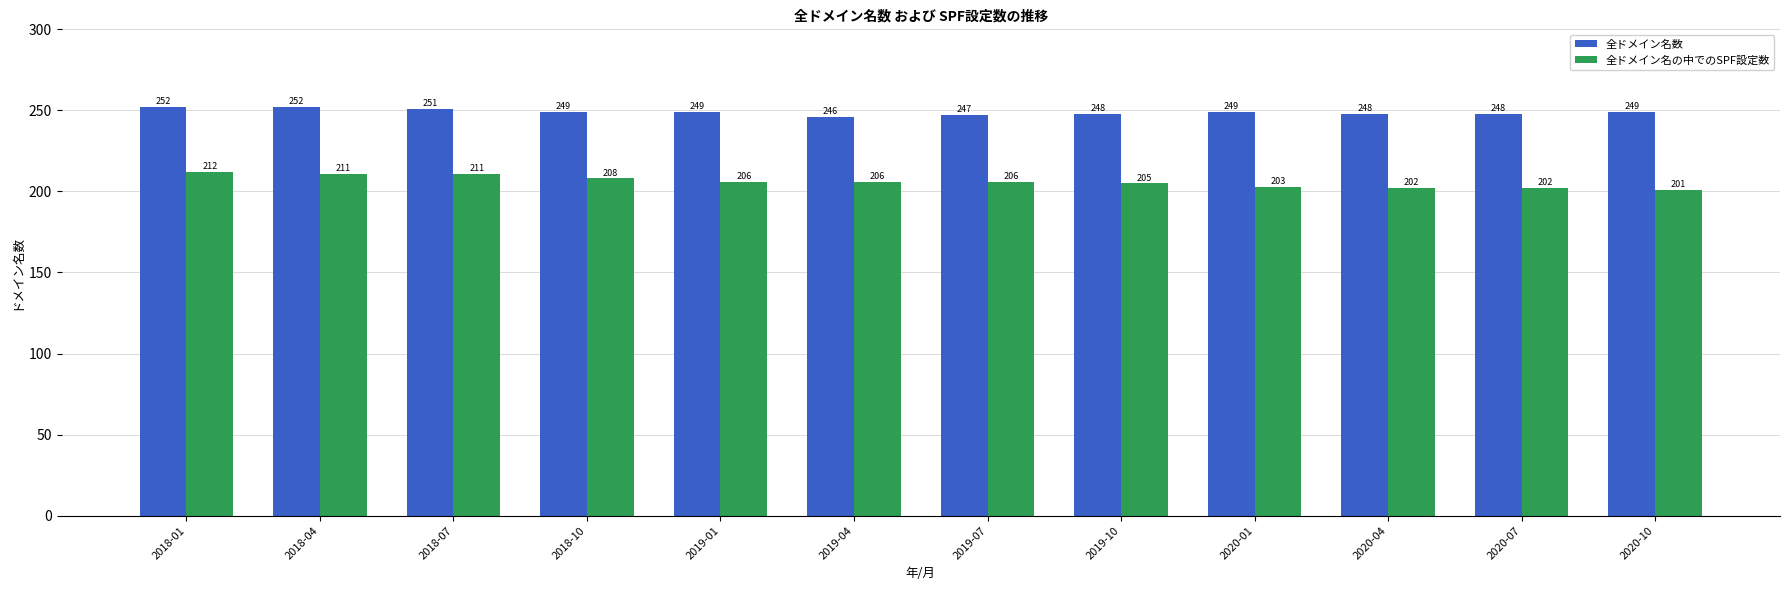

Are the bars grouped side by side (vs. stacked)?

Yes